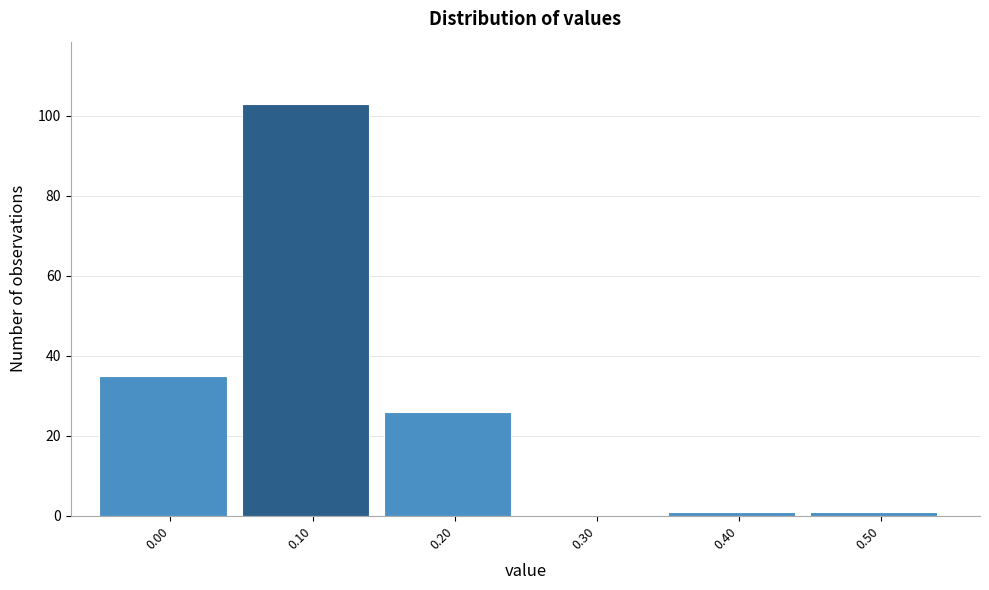

Reading left to right, list all the values displayed in this chart.

0.00=35	0.10=103	0.20=26	0.30=0	0.40=1	0.50=1